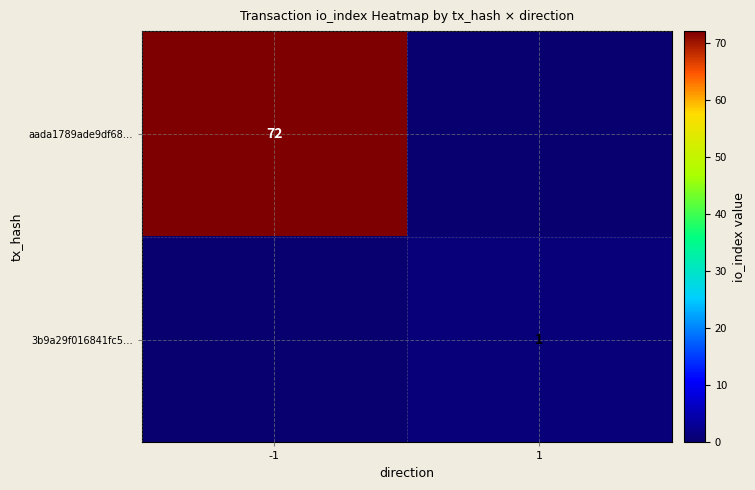

Is the value of 3b9a29f016841fc5… at 1 greater than the value of aada1789ade9df68… at -1?

No